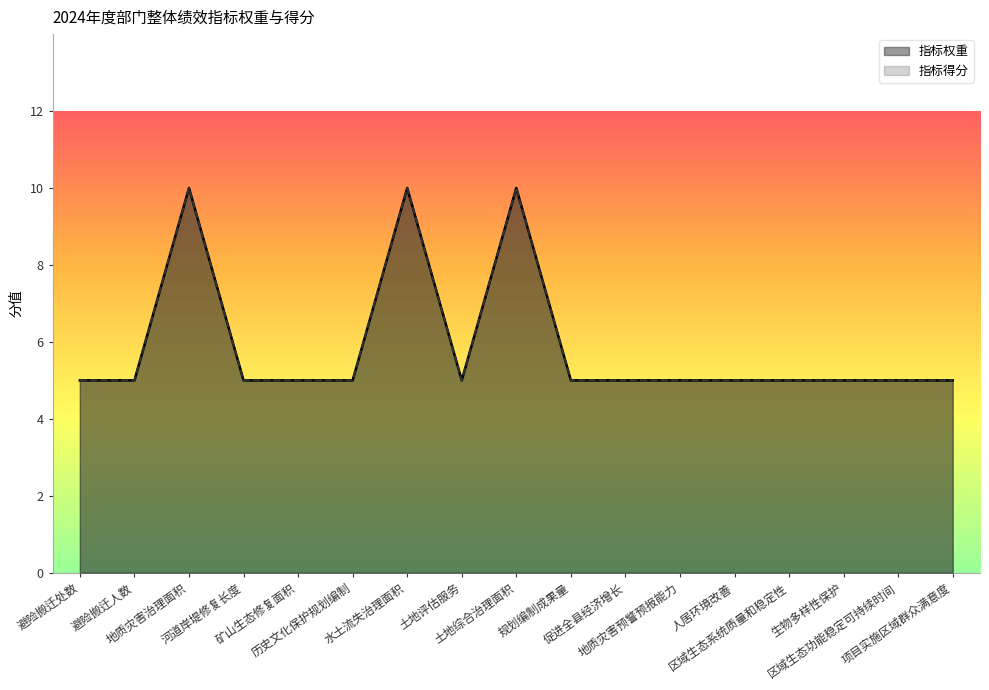

Which series has the widest spread of values?

指标权重